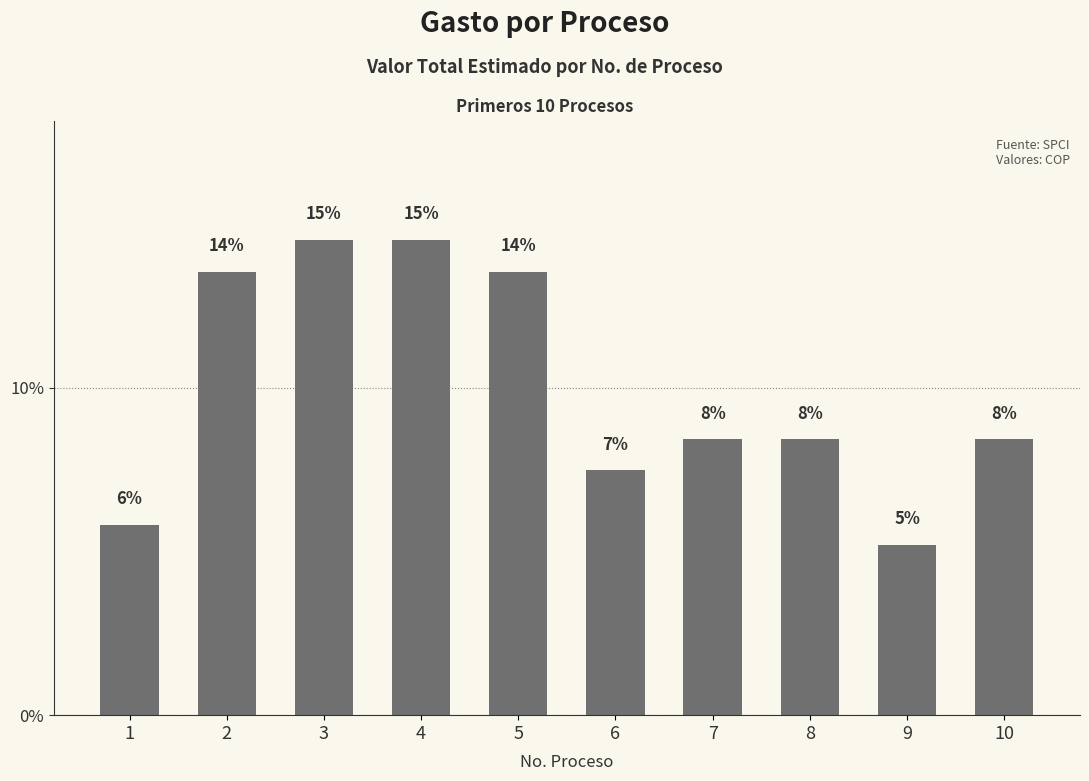

How many bars are there in total?

10